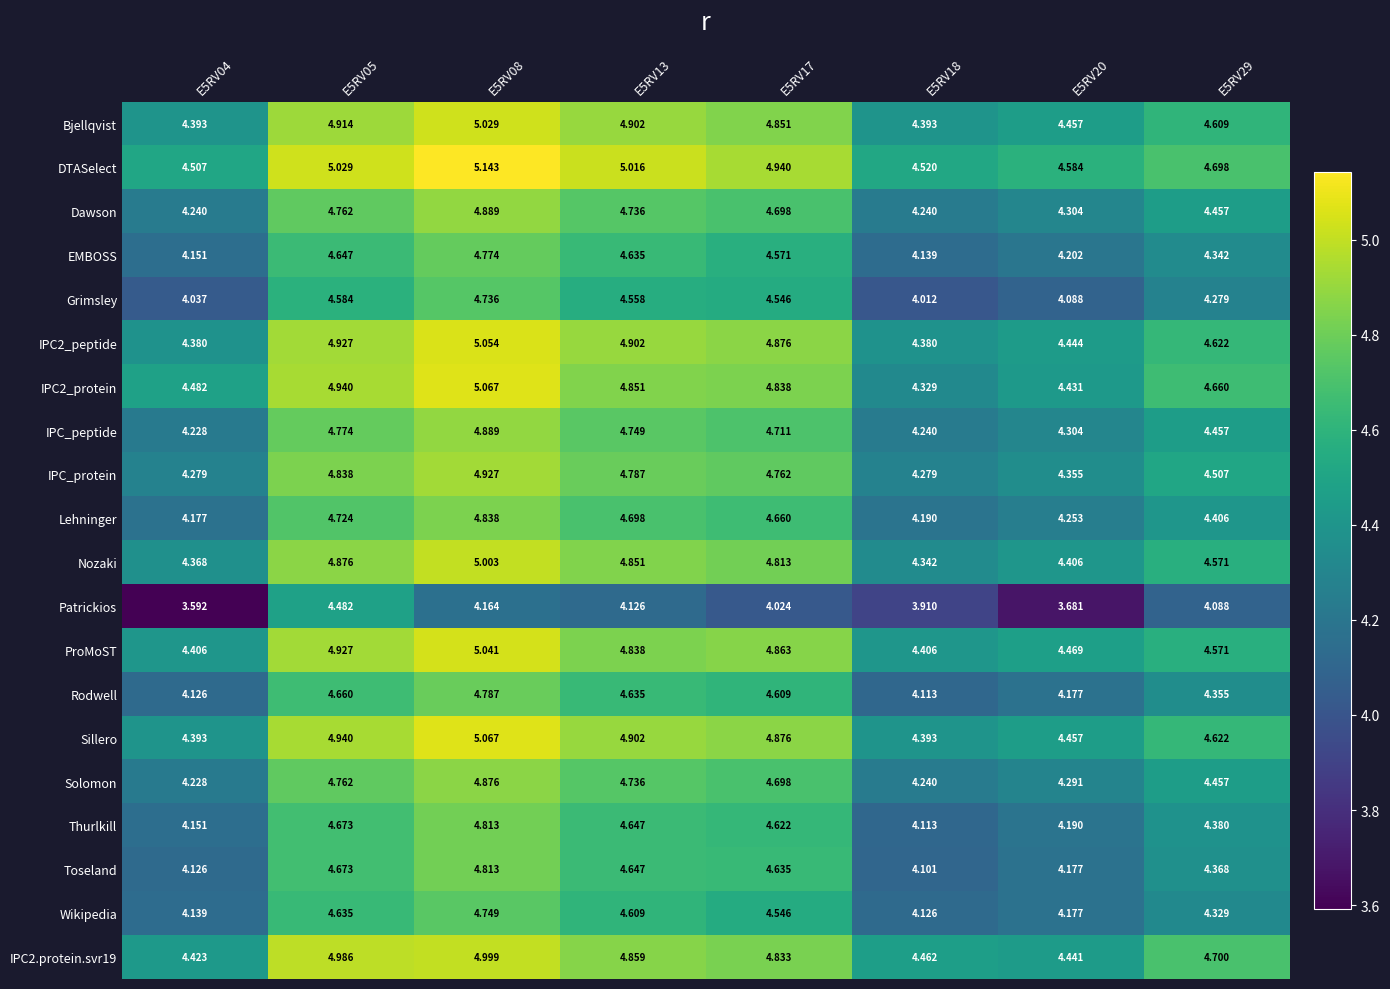

Which series has the largest range (max minus min)?

Patrickios